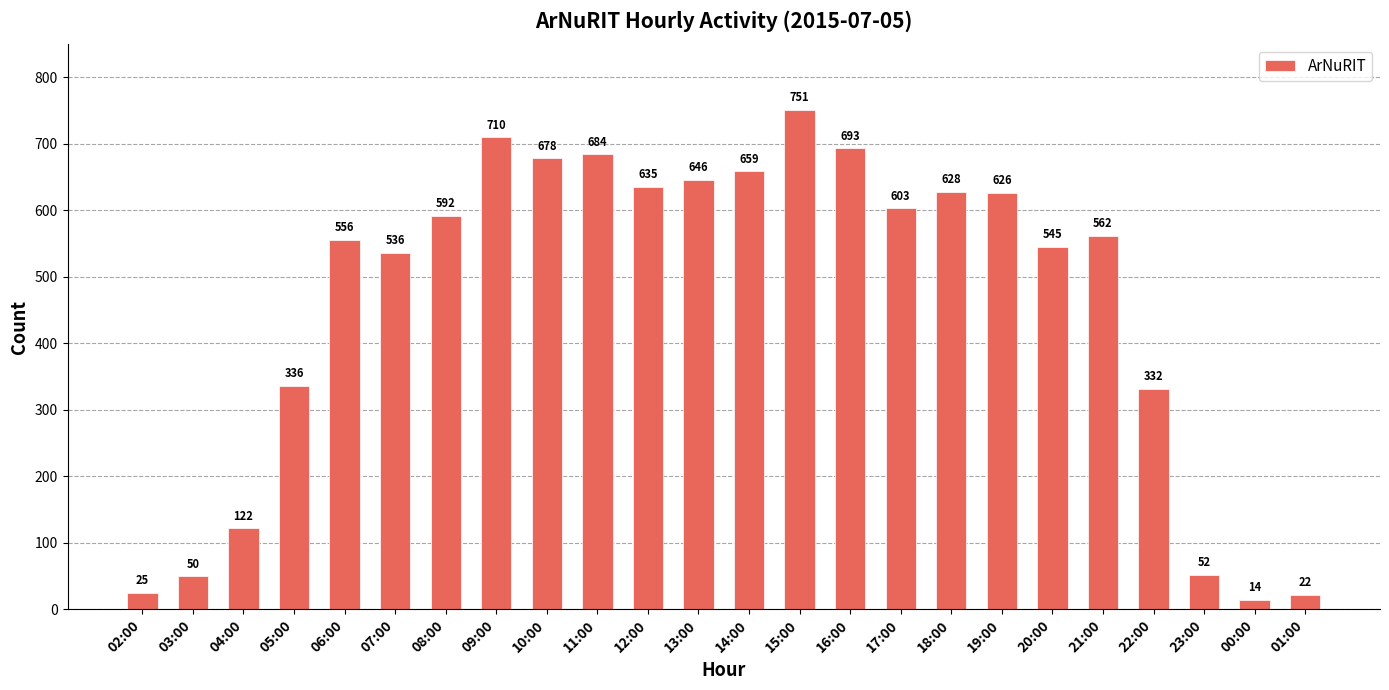

What value does the data have at 04:00?

122